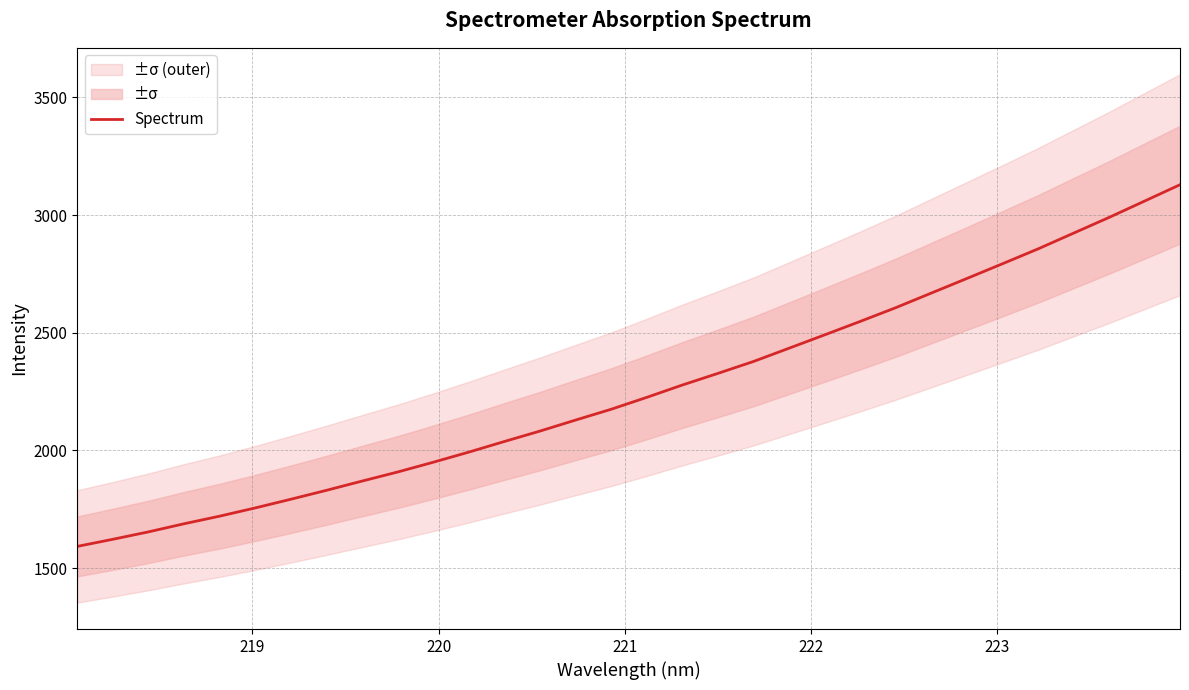

Reading left to right, what are all the values shown in this chart?

1592.3	1622.6	1654.1	1688.5	1720.8	1755.9	1792.7	1830.7	1869.9	1908.5	1950.0	1993.0	2038.1	2082.4	2129.2	2175.0	2225.6	2278.0	2327.4	2378.0	2434.3	2491.0	2548.1	2606.5	2668.5	2730.4	2792.9	2855.9	2922.9	2989.7	3059.3	3128.9